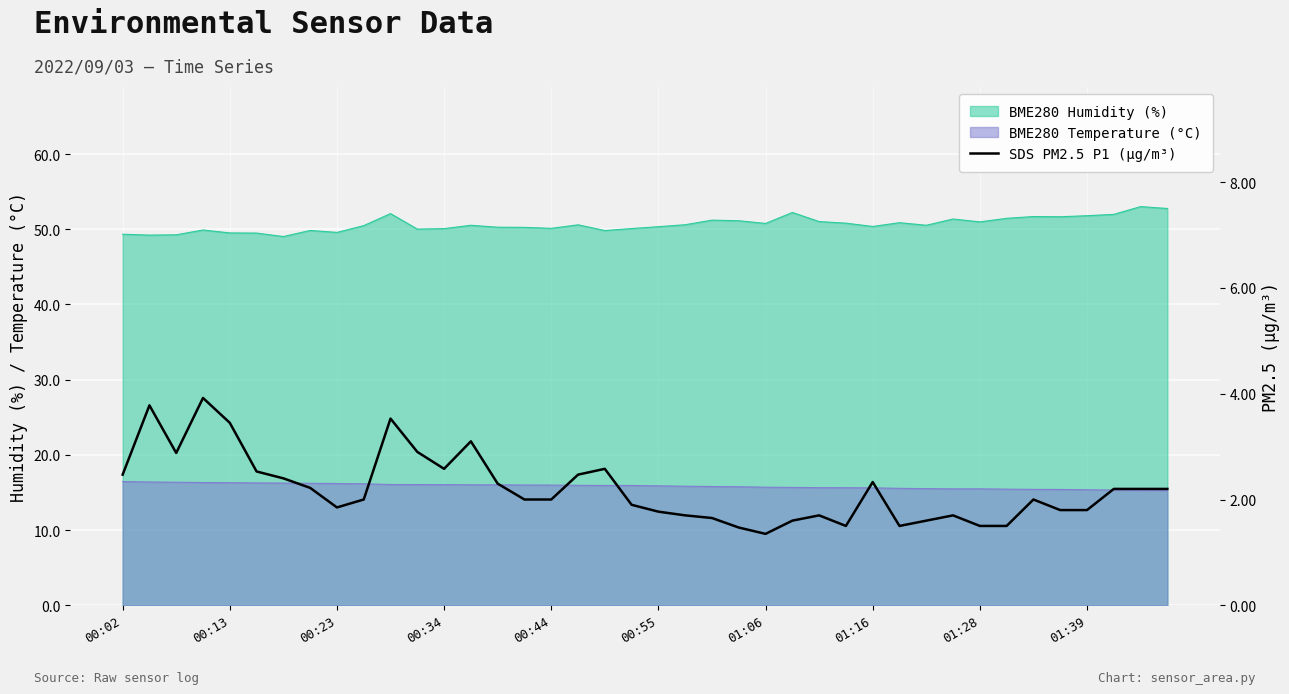

What is the difference between the values at 00:23 and 00:55?

0.1